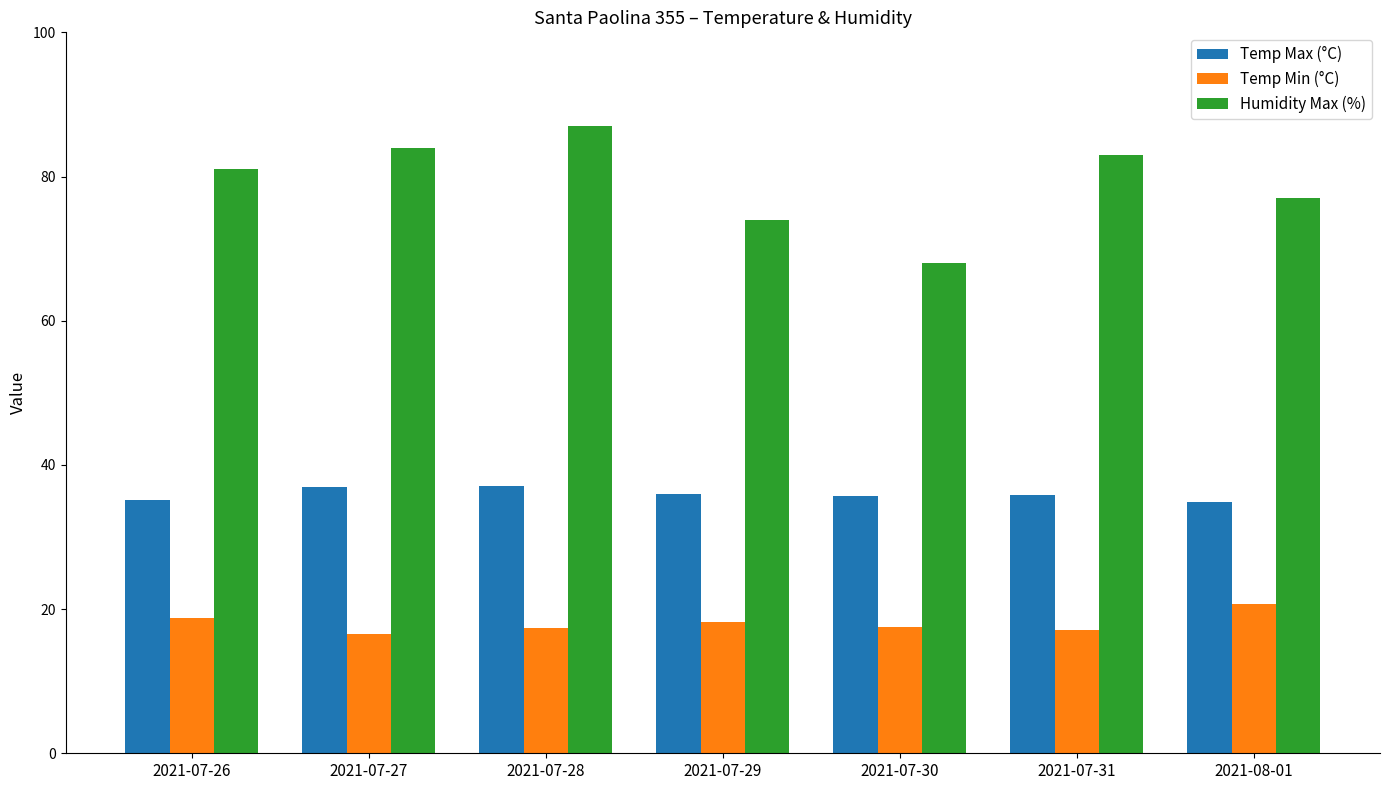

At which category is the sum across all series the highest?

2021-07-28